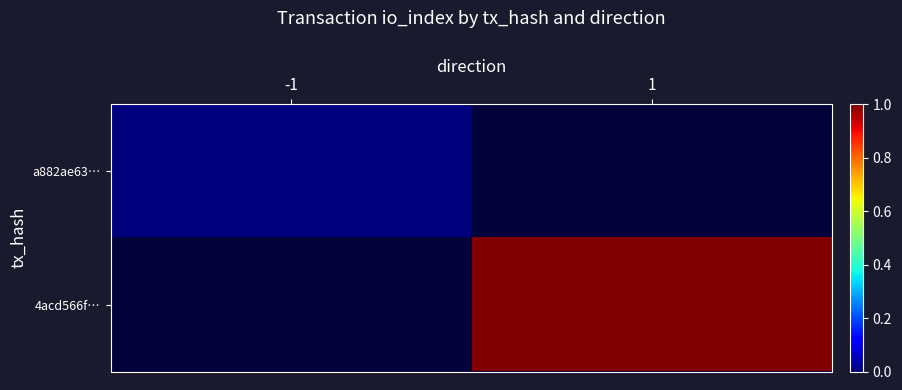

Rank the series at 1 from lowest to highest value.

a882ae63…, 4acd566f…